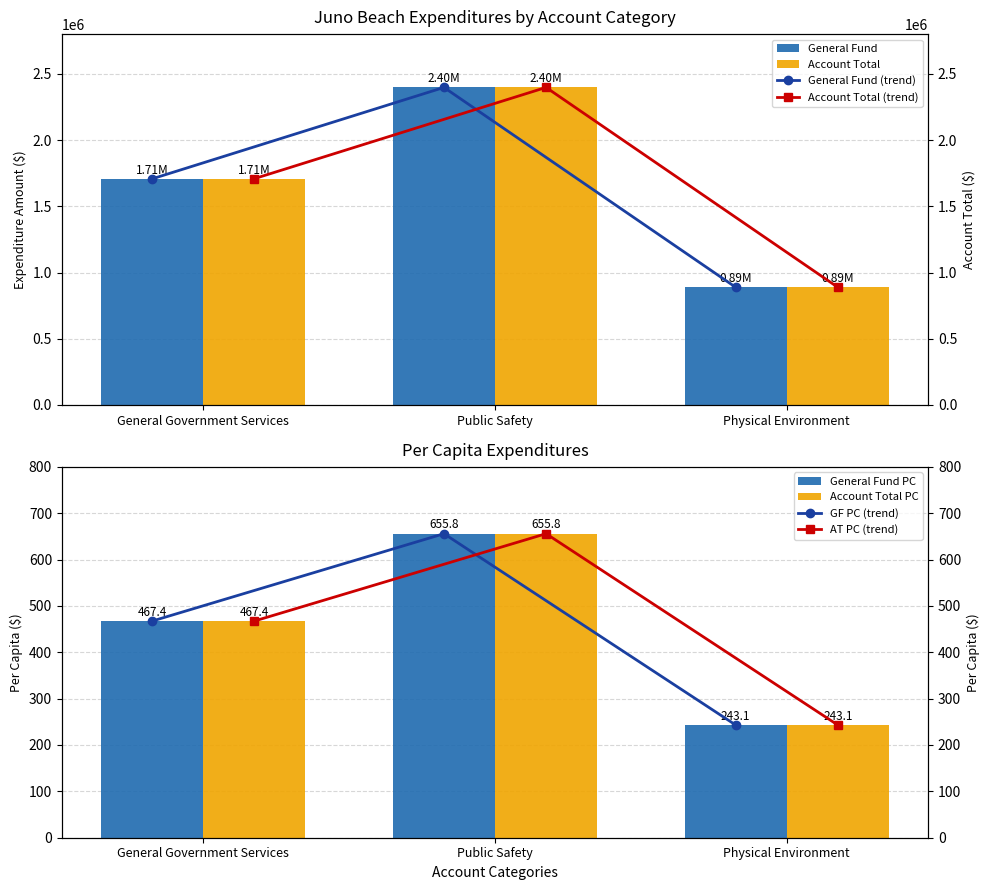

Which label corresponds to the smallest value in the chart?

Physical Environment